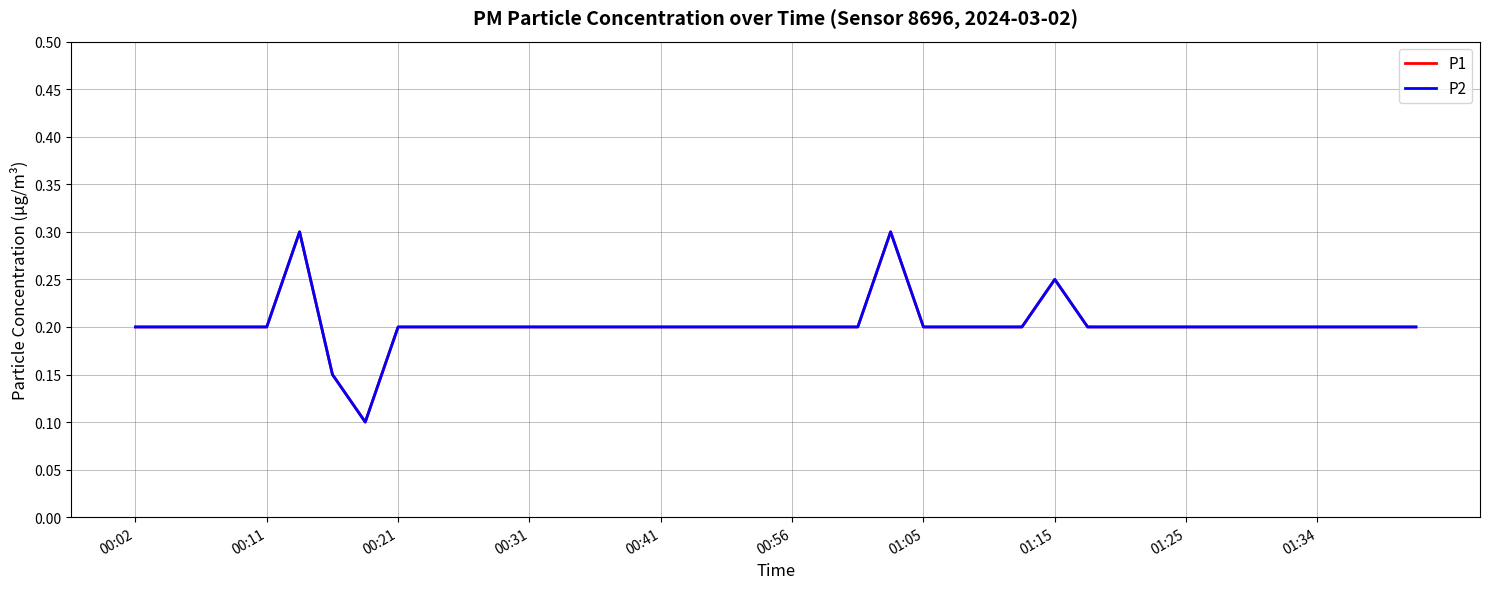

Reading left to right, what are all the values shown in this chart?

P1: 0.2	0.2	0.2	0.2	0.2	0.3	0.1	0.1	0.2	0.2	0.2	0.2	0.2	0.2	0.2	0.2	0.2	0.2	0.2	0.2	0.2	0.2	0.2	0.3	0.2	0.2	0.2	0.2	0.2	0.2	0.2	0.2	0.2	0.2	0.2	0.2	0.2	0.2	0.2	0.2
P2: 0.2	0.2	0.2	0.2	0.2	0.3	0.1	0.1	0.2	0.2	0.2	0.2	0.2	0.2	0.2	0.2	0.2	0.2	0.2	0.2	0.2	0.2	0.2	0.3	0.2	0.2	0.2	0.2	0.2	0.2	0.2	0.2	0.2	0.2	0.2	0.2	0.2	0.2	0.2	0.2